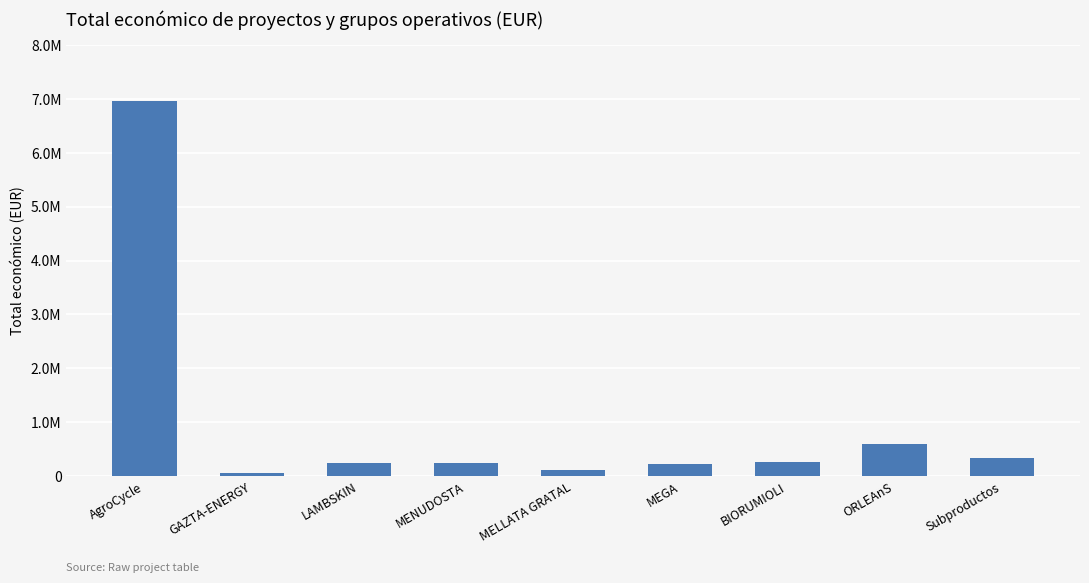

List the labels in order of value, smallest first.

GAZTA-ENERGY, MELLATA GRATAL, MEGA, LAMBSKIN, MENUDOSTA, BIORUMIOLI, Subproductos, ORLEAnS, AgroCycle